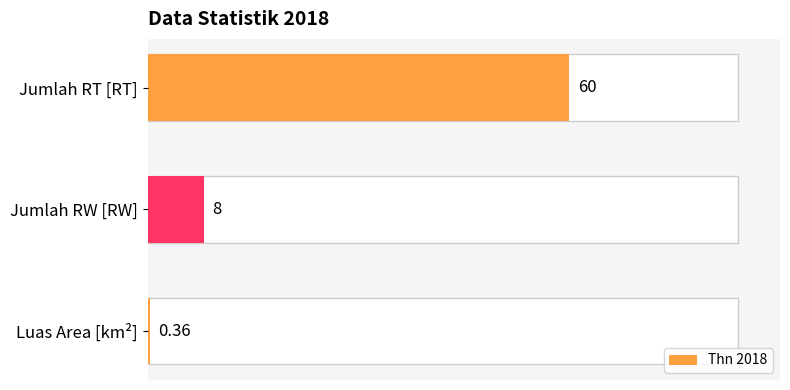

Does the chart contain stacked bars?

No